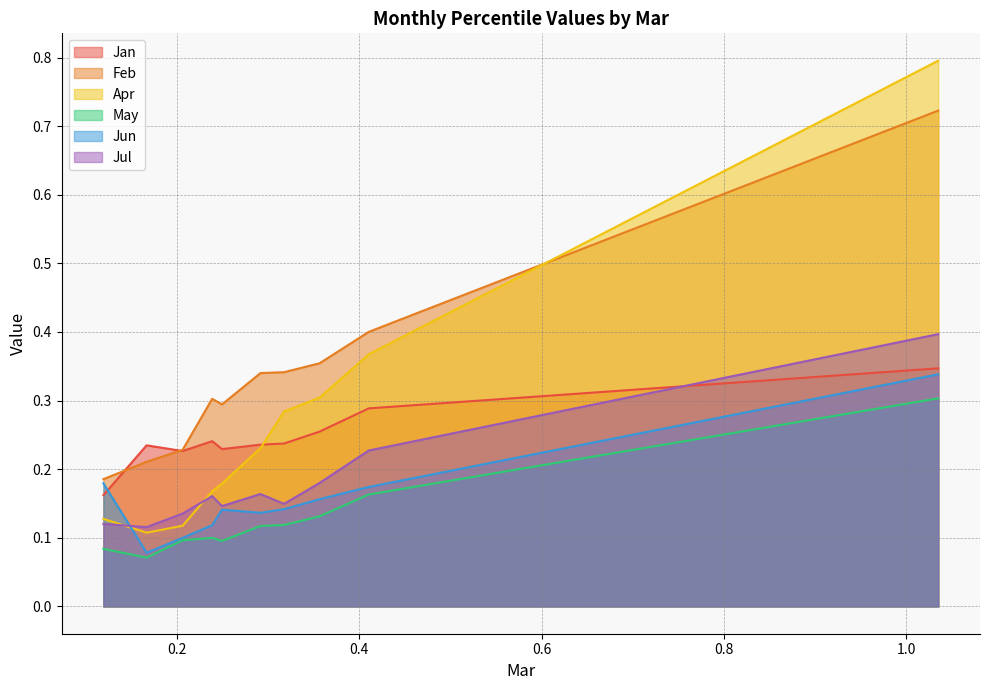

What is the value of the Feb point at the 2nd from the left?

0.2